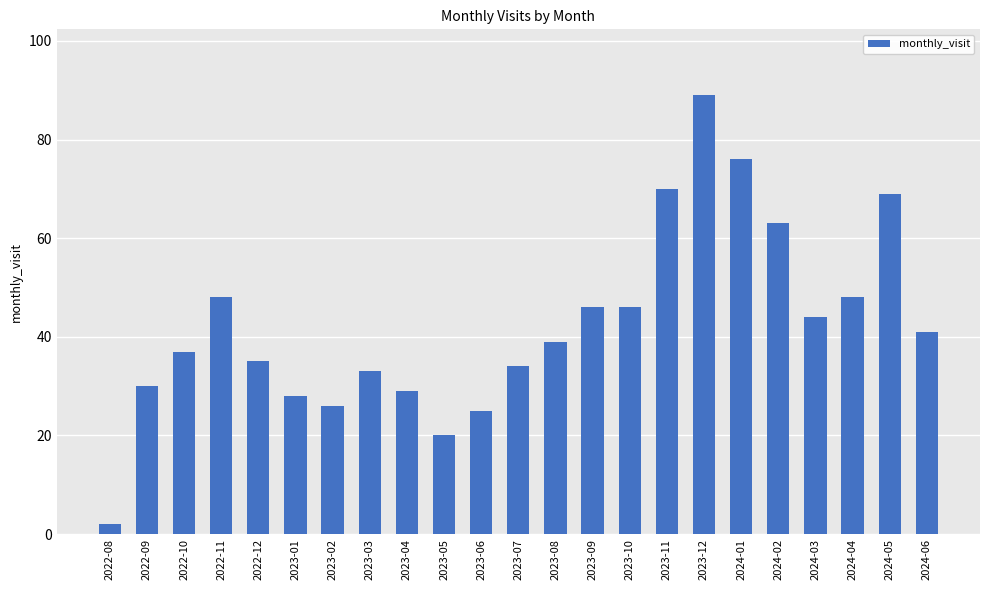

Read the value at 2024-04, to the nearest 10.

50